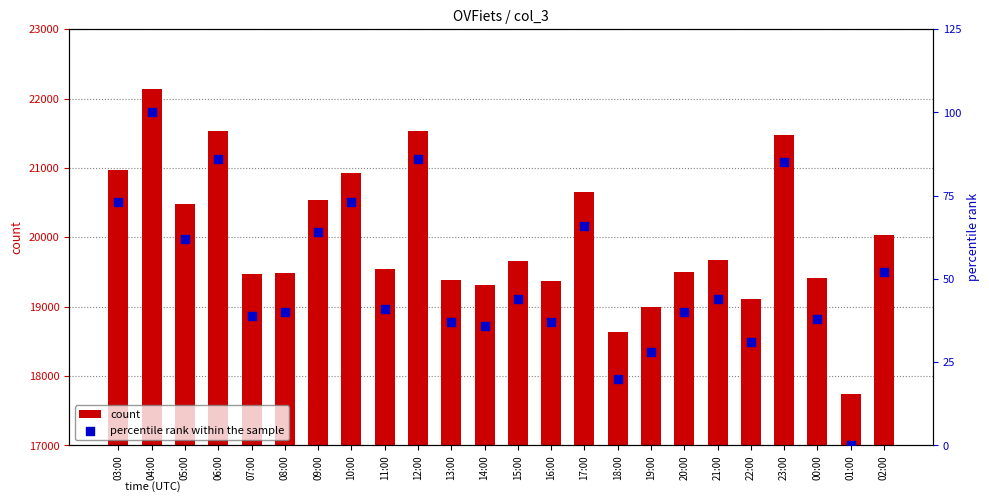

Which series reaches the minimum Y coordinate?

percentile rank within the sample